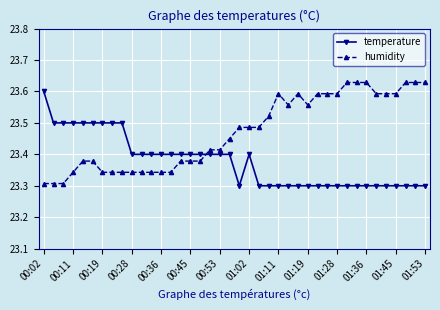

What is the difference between the maximum and minimum values in the temperature series?

0.3